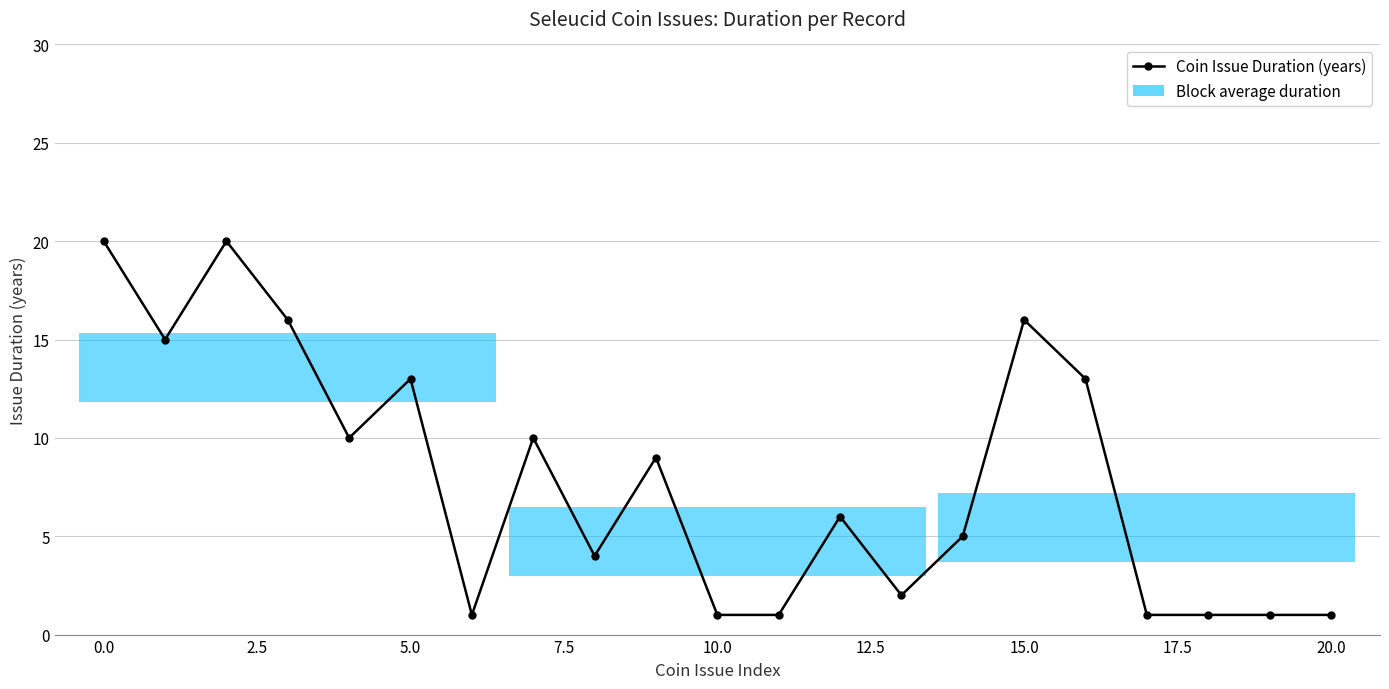

True or false: the data shows 5 at 20.0.

False